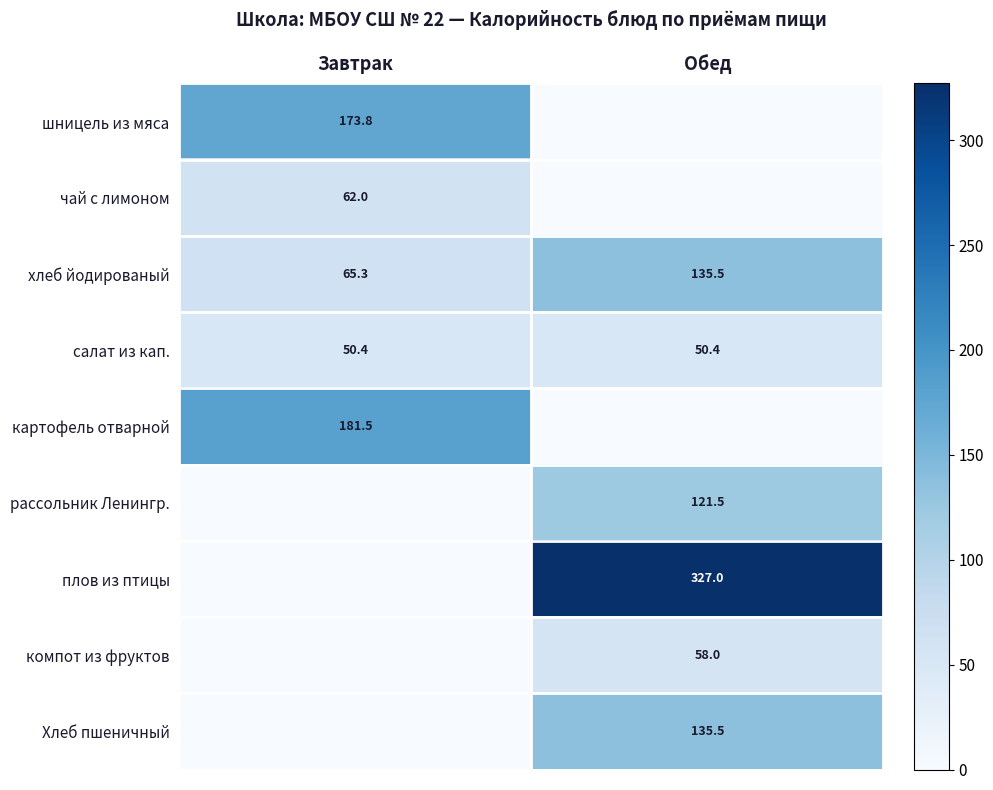

What is the maximum value for салат из кап.?

50.4